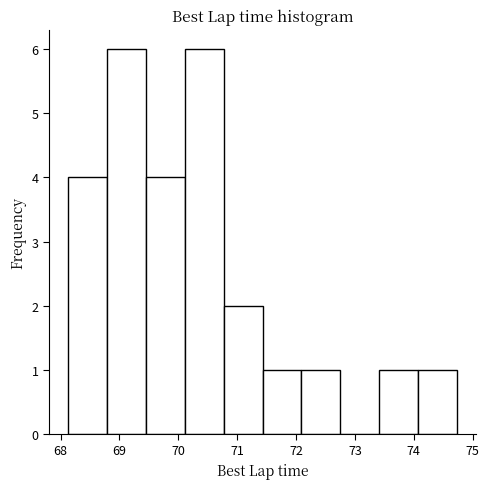

Reading left to right, transcribe this chart: for each bar, give the range it covers on the x-axis and its height. Neither the bar edges nor the heights are printed on the chart, so give them approximately, as read against the axes.

68.1 to 68.8: 4
68.8 to 69.5: 6
69.5 to 70.1: 4
70.1 to 70.8: 6
70.8 to 71.4: 2
71.4 to 72.1: 1
72.1 to 72.8: 1
72.8 to 73.4: 0
73.4 to 74.1: 1
74.1 to 74.7: 1